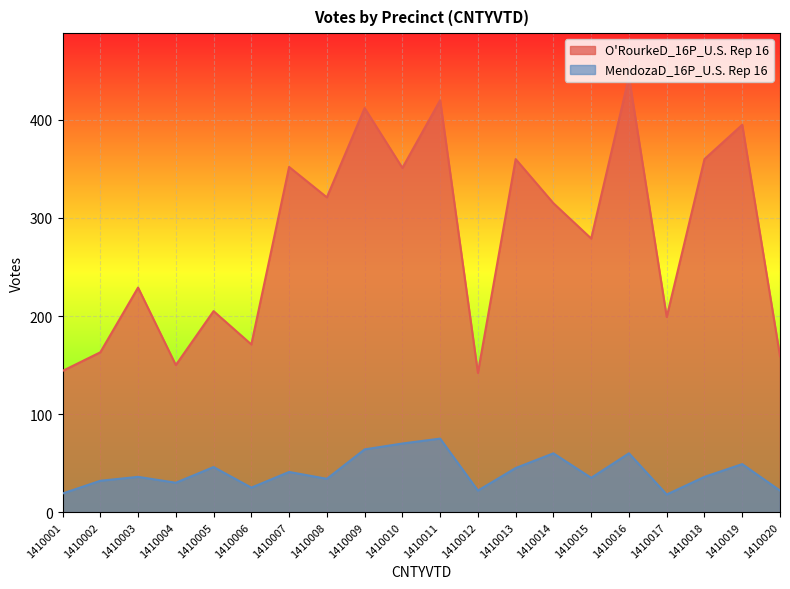

Reading right to left, list all the values displayed in this chart.

O'RourkeD_16P_U.S. Rep 16: 1410020=159	1410019=395	1410018=360	1410017=199	1410016=444	1410015=279	1410014=315	1410013=360	1410012=142	1410011=420	1410010=351	1410009=412	1410008=321	1410007=352	1410006=171	1410005=205	1410004=150	1410003=229	1410002=163	1410001=144
MendozaD_16P_U.S. Rep 16: 1410020=22	1410019=49	1410018=36	1410017=18	1410016=60	1410015=35	1410014=60	1410013=45	1410012=22	1410011=75	1410010=70	1410009=64	1410008=34	1410007=41	1410006=25	1410005=46	1410004=30	1410003=36	1410002=32	1410001=19